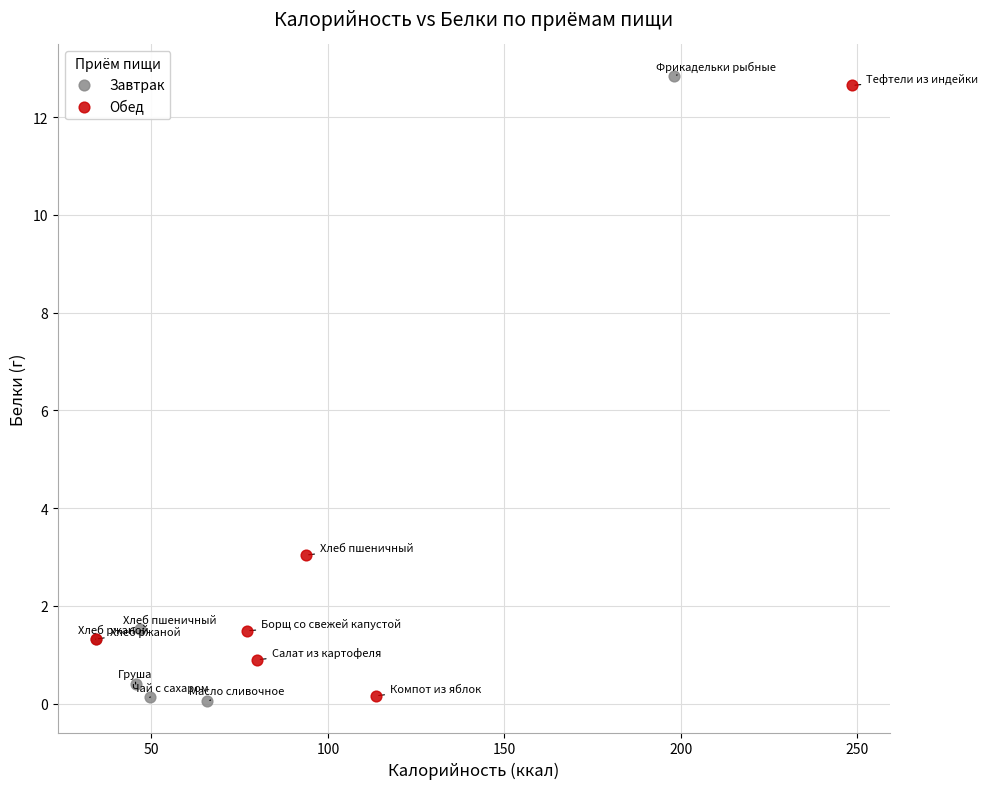

What are all the series names shown in the legend?

Завтрак, Обед